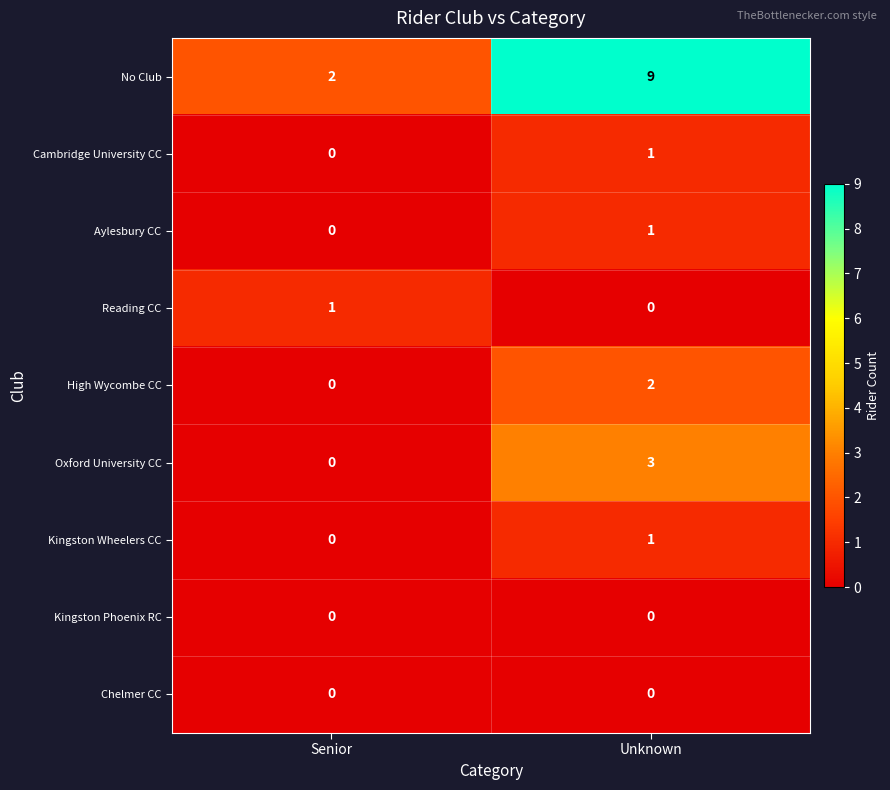

Which category has the highest value in the Cambridge University CC series?

Unknown